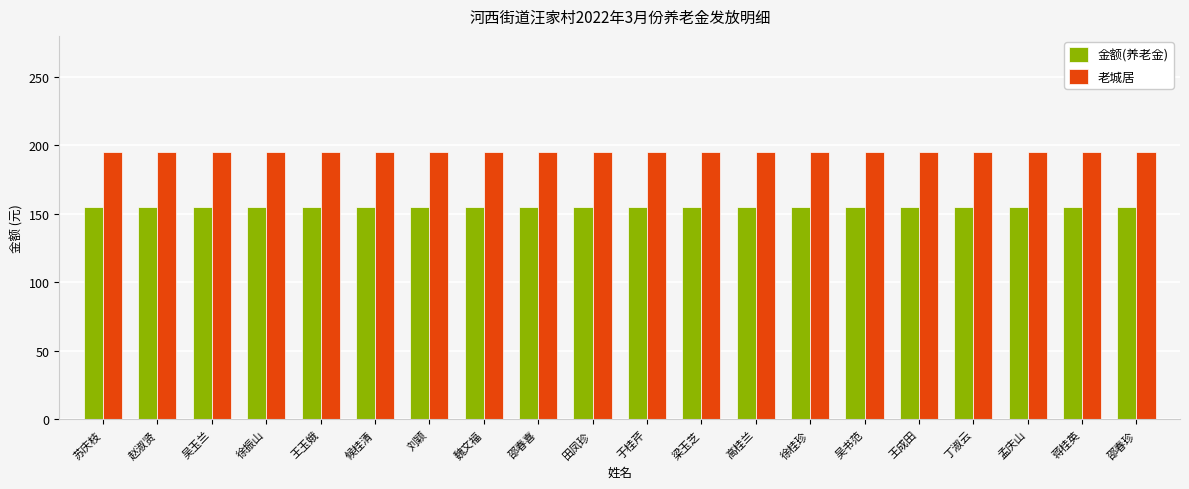

What is the value of the 老城居 bar at the 1st from the left?

195